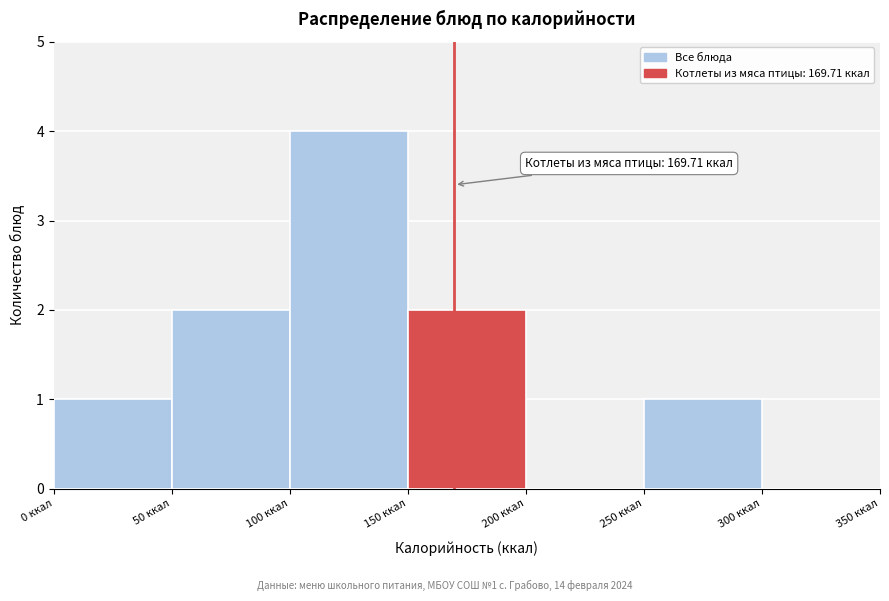

Over which range of the x-axis is the bar tallest?

100 to 150